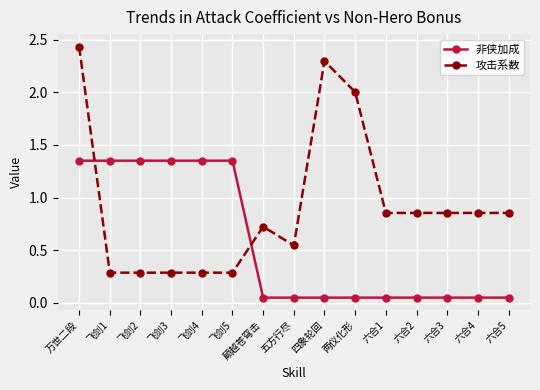

At how many categories does at least one series exceed 1?

8